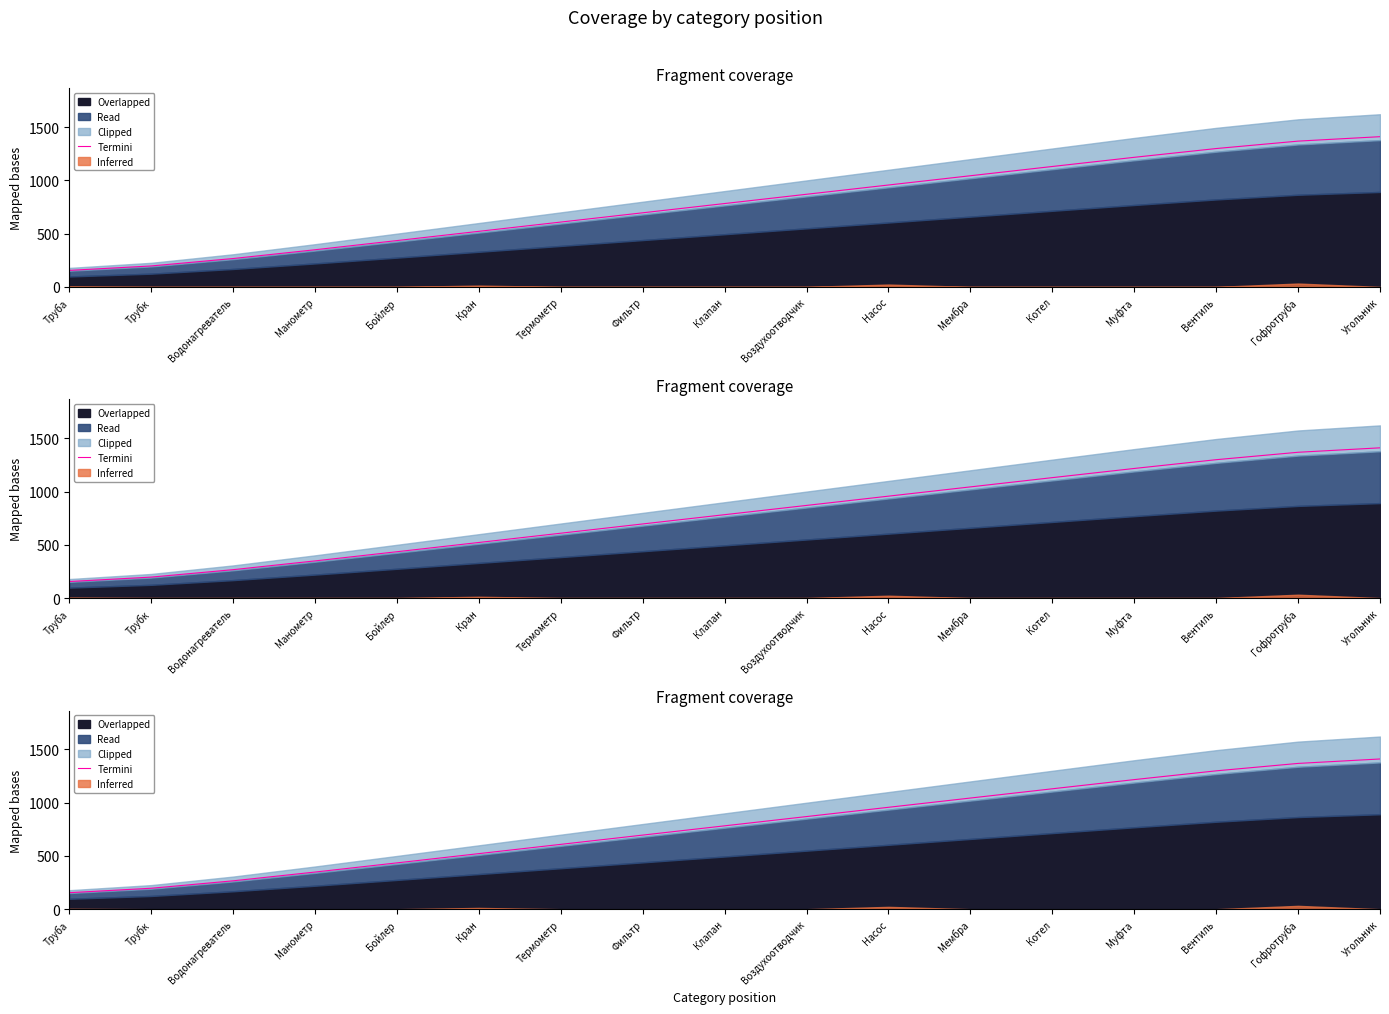

Reading right to left, transcribe all the data shown in this chart.

Угольник=1410.8	Гофротруба=1369.1	Вентиль=1299.4	Муфта=1217.0	Котел=1130.9	Мембра=1044.0	Насос=957.0	Воздухоотводчик=870.0	Клапан=783.0	Фильтр=696.0	Термометр=609.0	Кран=522.0	Бойлер=435.1	Манометр=349.0	Водонагреватель=266.6	Трубк=196.9	Труба=155.2